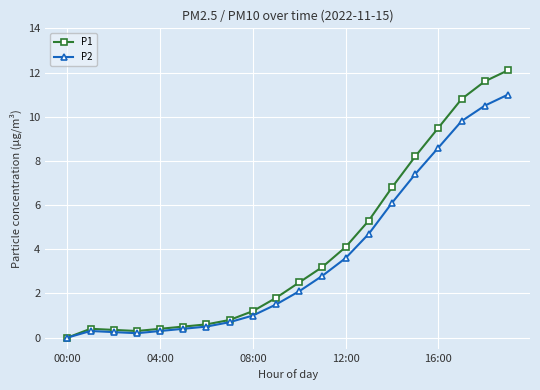

What is the highest value of the P1 series?

12.1